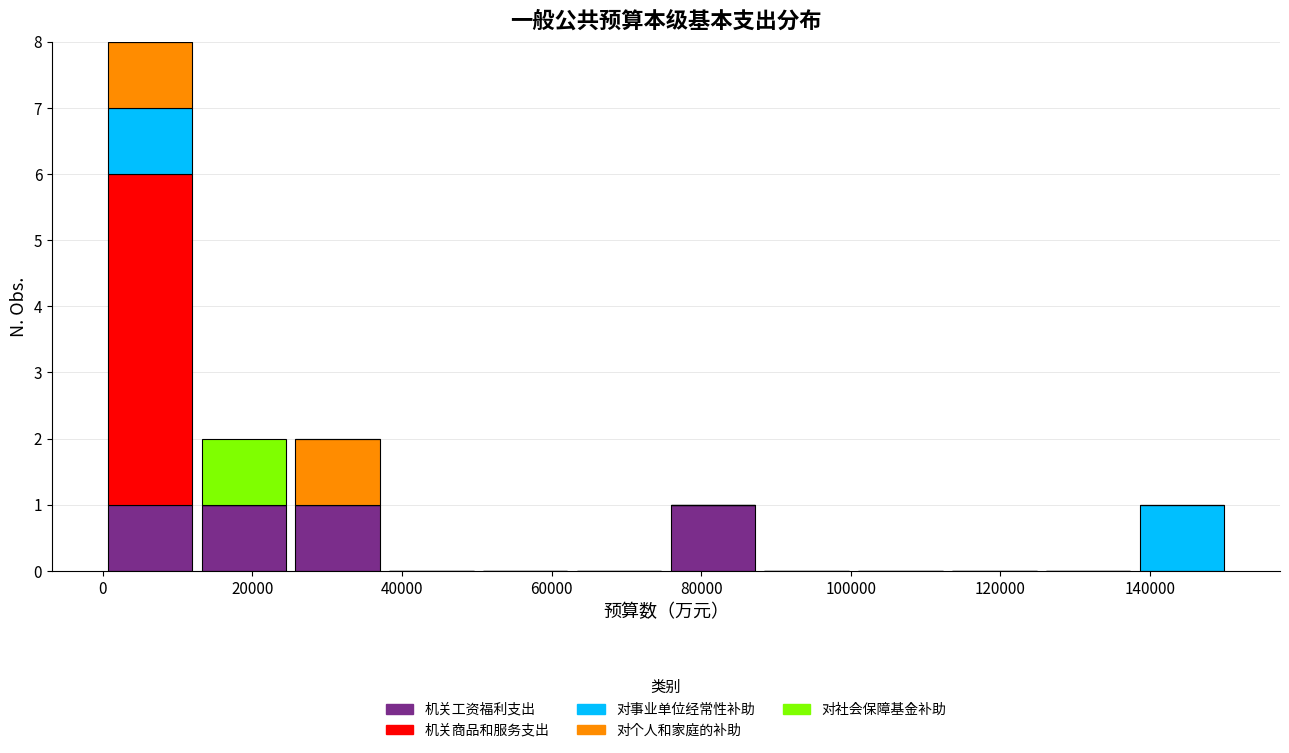

Which range on the x-axis has the tallest stacked bar (by total height)?

0 to 12000